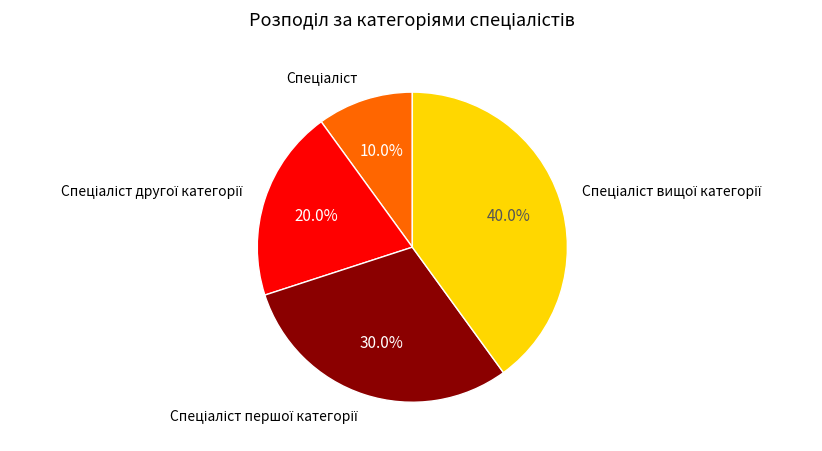

Does any single category account for the majority?

No